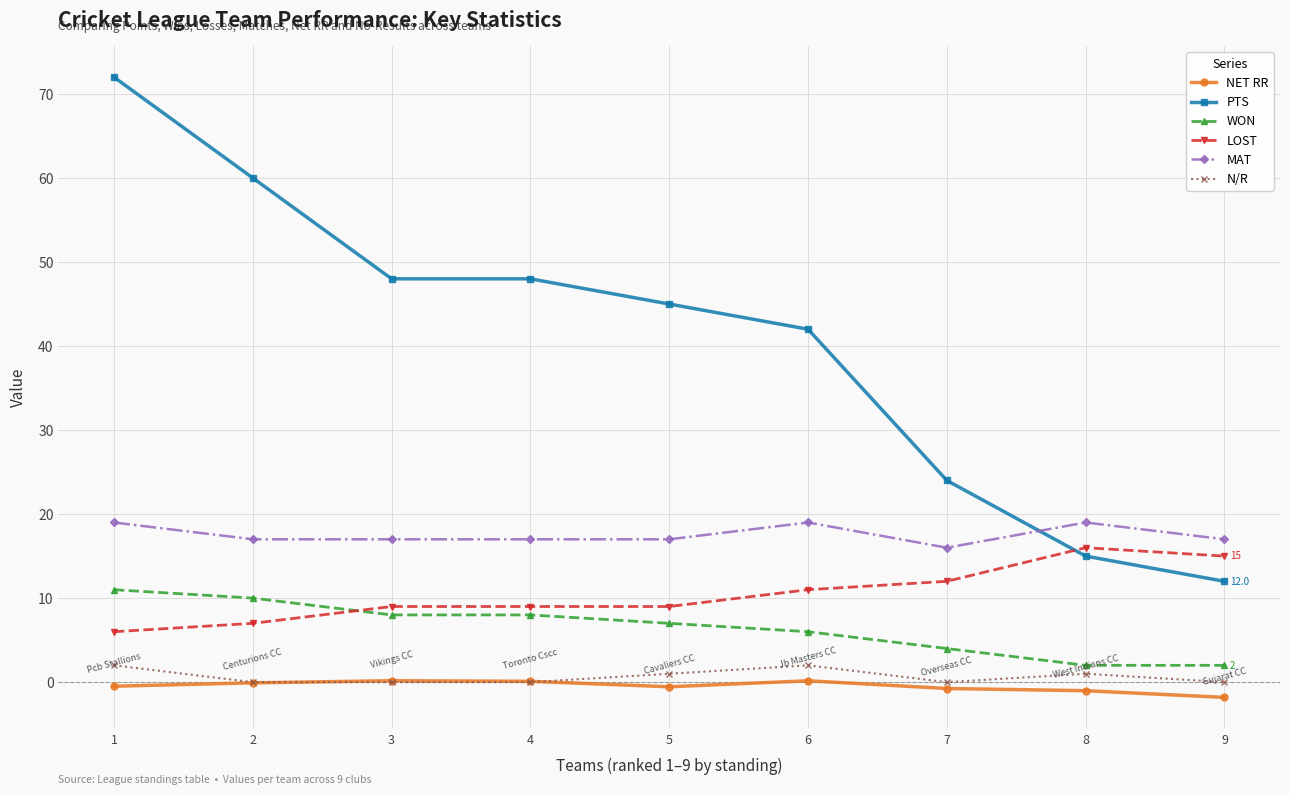

Which series has the largest total across all categories?

PTS